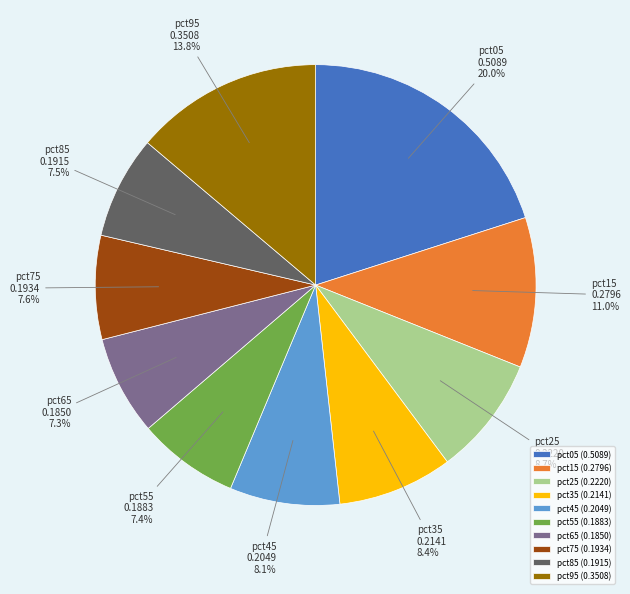

Is it true that pct35 is 8% of the pie?

True